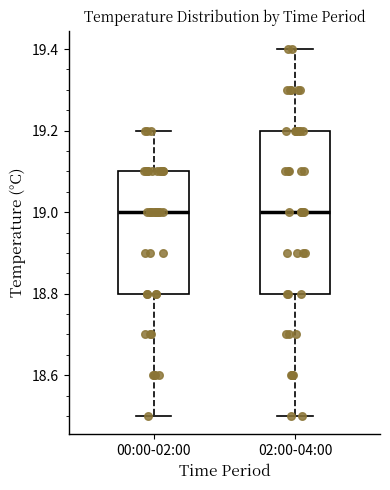

Comparing the boxes themselves (not the whiskers), which one is the tallest?

02:00-04:00